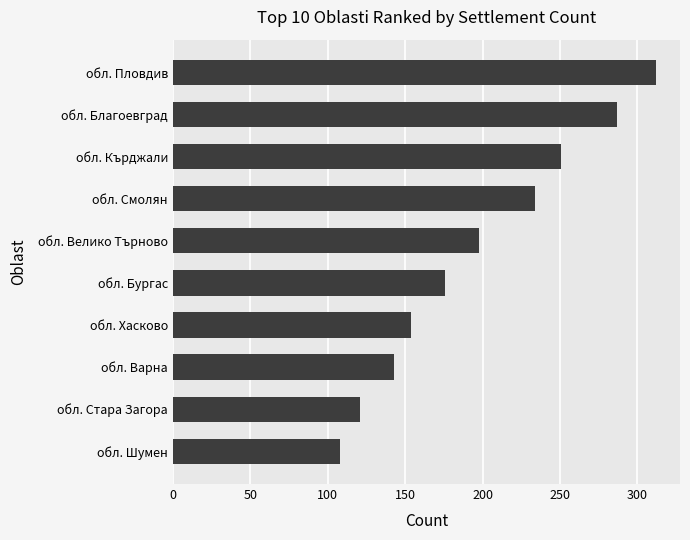

What is the smallest value displayed?

108